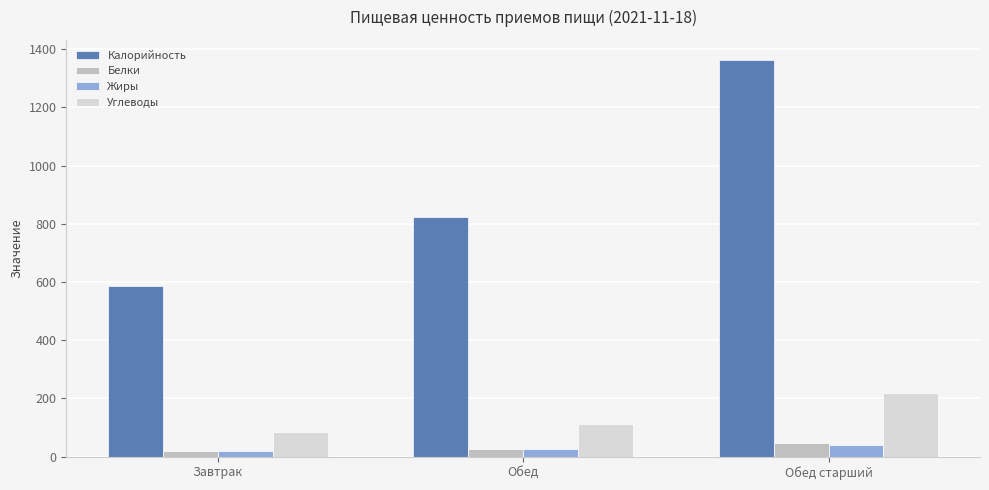

What is the label of the 1st bar from the right?

Обед старший